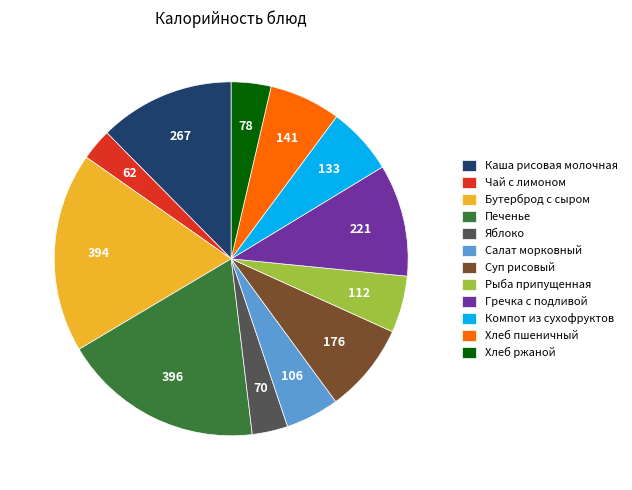

How many slices are in this pie chart?

12